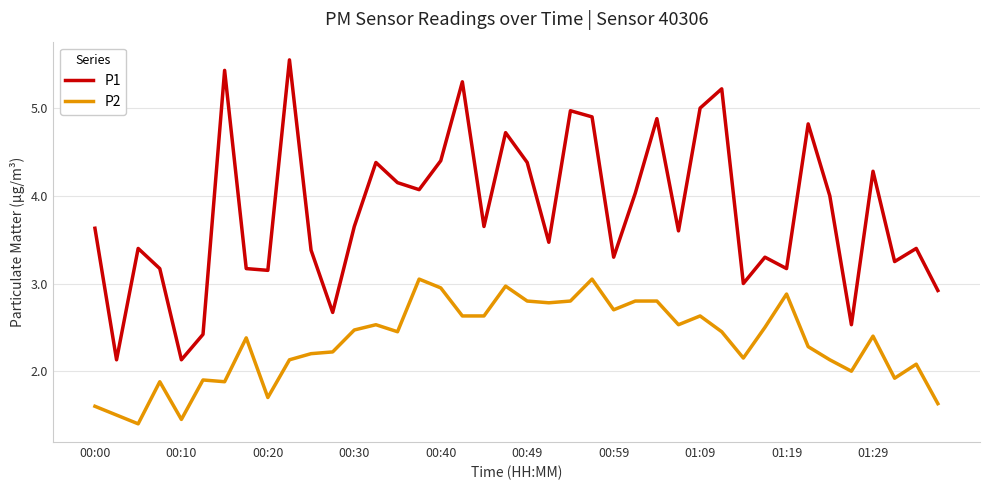

Rank the series by their maximum value, from lowest to highest.

P2, P1